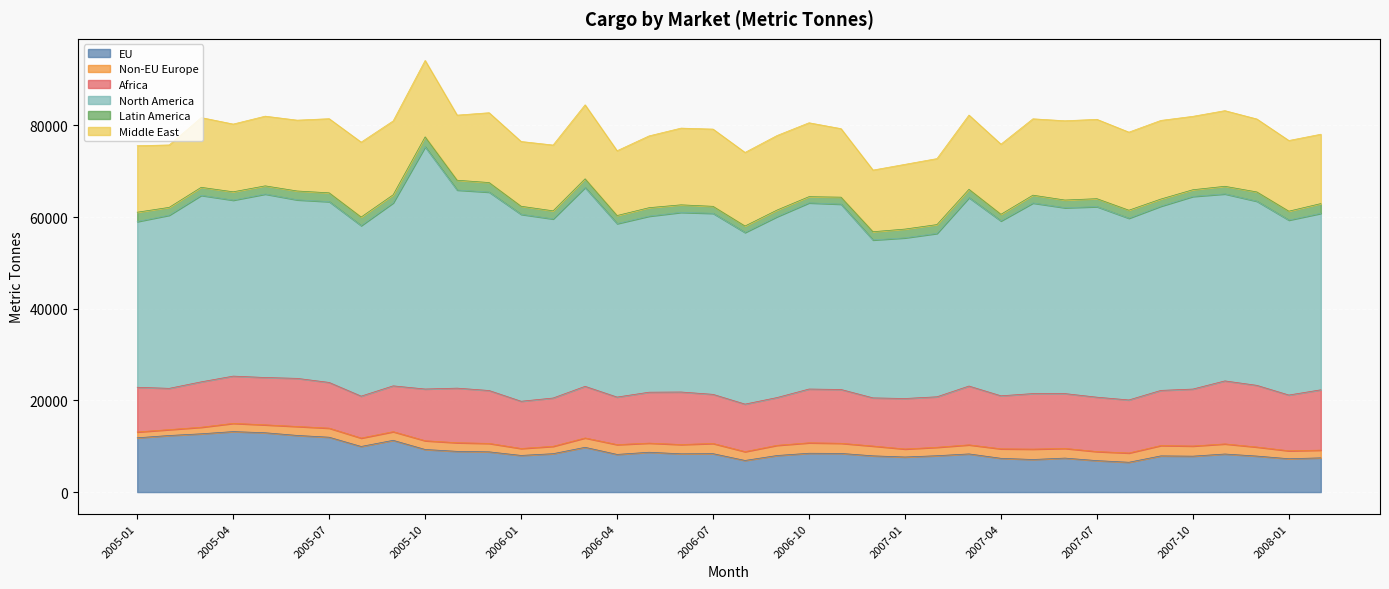

After their last crossing, which series has the higher values: EU or Africa?

Africa